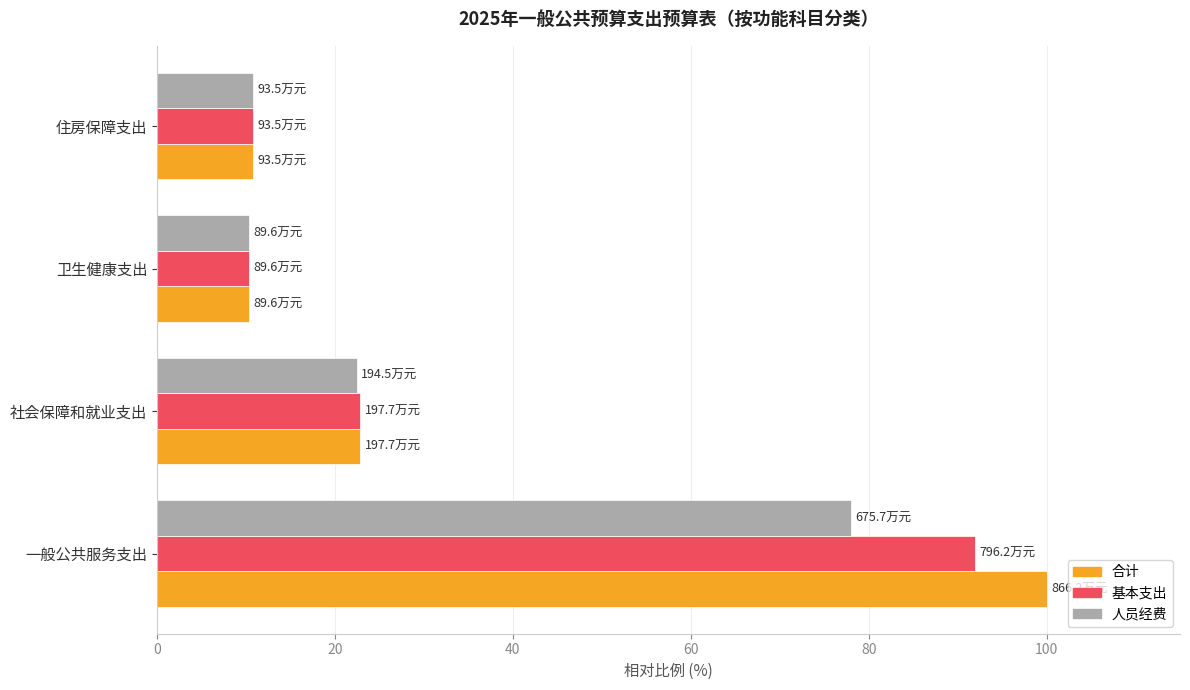

Which series has the largest total across all categories?

合计